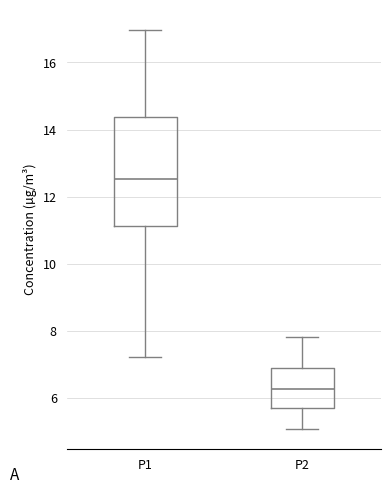

Reading left to right, transcribe this box plot: for each box, give where its median line is, the range the box spans, and where its two whiskers end, as read against the y-axis. The values are not printed on the chart, so give them approximately, as read against the axis.

P1: median 12.6, box 11.2 to 14.4, whiskers 7.2 to 17.0
P2: median 6.2, box 5.8 to 7.0, whiskers 5.0 to 7.8